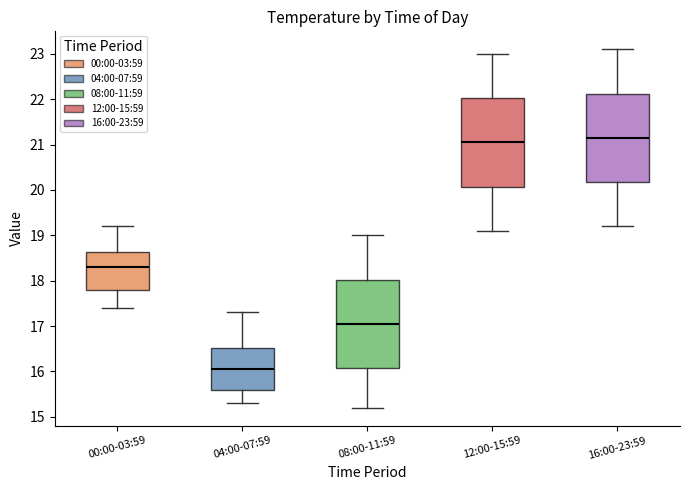

Reading left to right, read every box against the y-axis: the position of its median line, the range the box covers, and the ends of its whiskers. The values are not printed on the chart, so give them approximately, as read against the axis.

00:00-03:59: median 18.3, box 17.8 to 18.6, whiskers 17.4 to 19.2
04:00-07:59: median 16.1, box 15.6 to 16.5, whiskers 15.3 to 17.3
08:00-11:59: median 17.1, box 16.1 to 18.0, whiskers 15.2 to 19.0
12:00-15:59: median 21.1, box 20.1 to 22.0, whiskers 19.1 to 23.0
16:00-23:59: median 21.2, box 20.2 to 22.1, whiskers 19.2 to 23.1